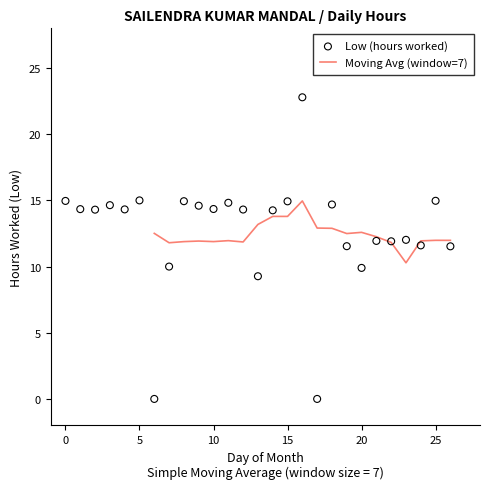

The value of Moving Avg (window=7) at 20 is 12.6. True or false?

True